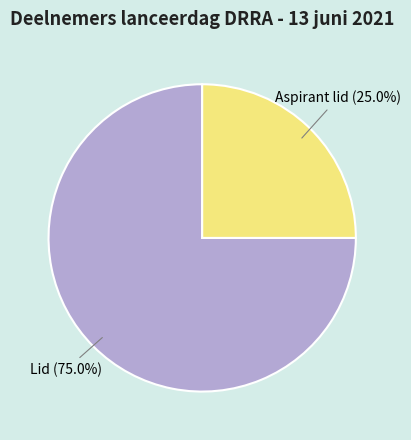

Which category has the smallest portion of the pie?

Aspirant lid